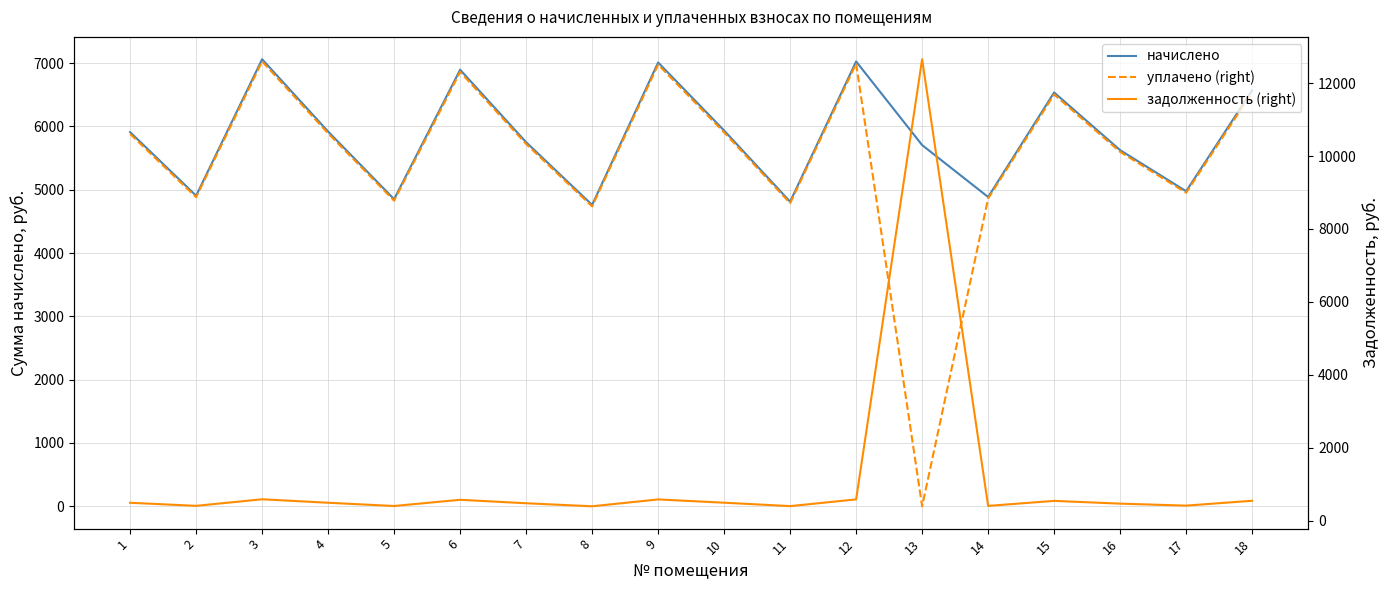

What is the total value across all series at 17?

10343.7